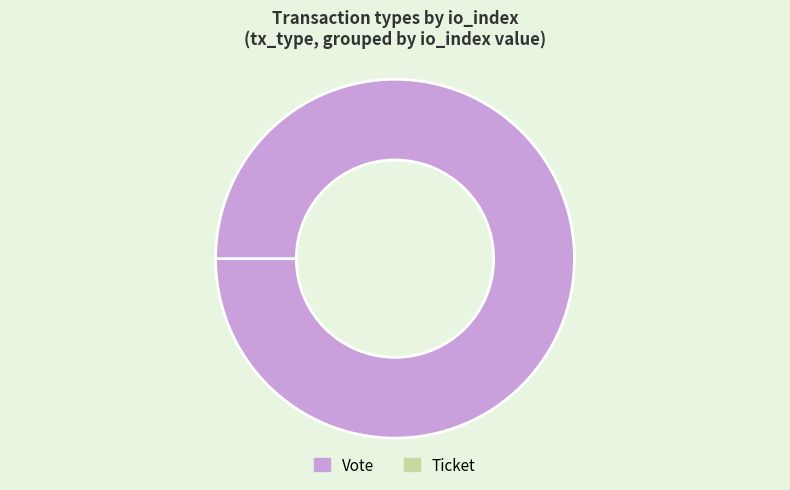

Rank the categories by value from highest to lowest.

Vote, Ticket